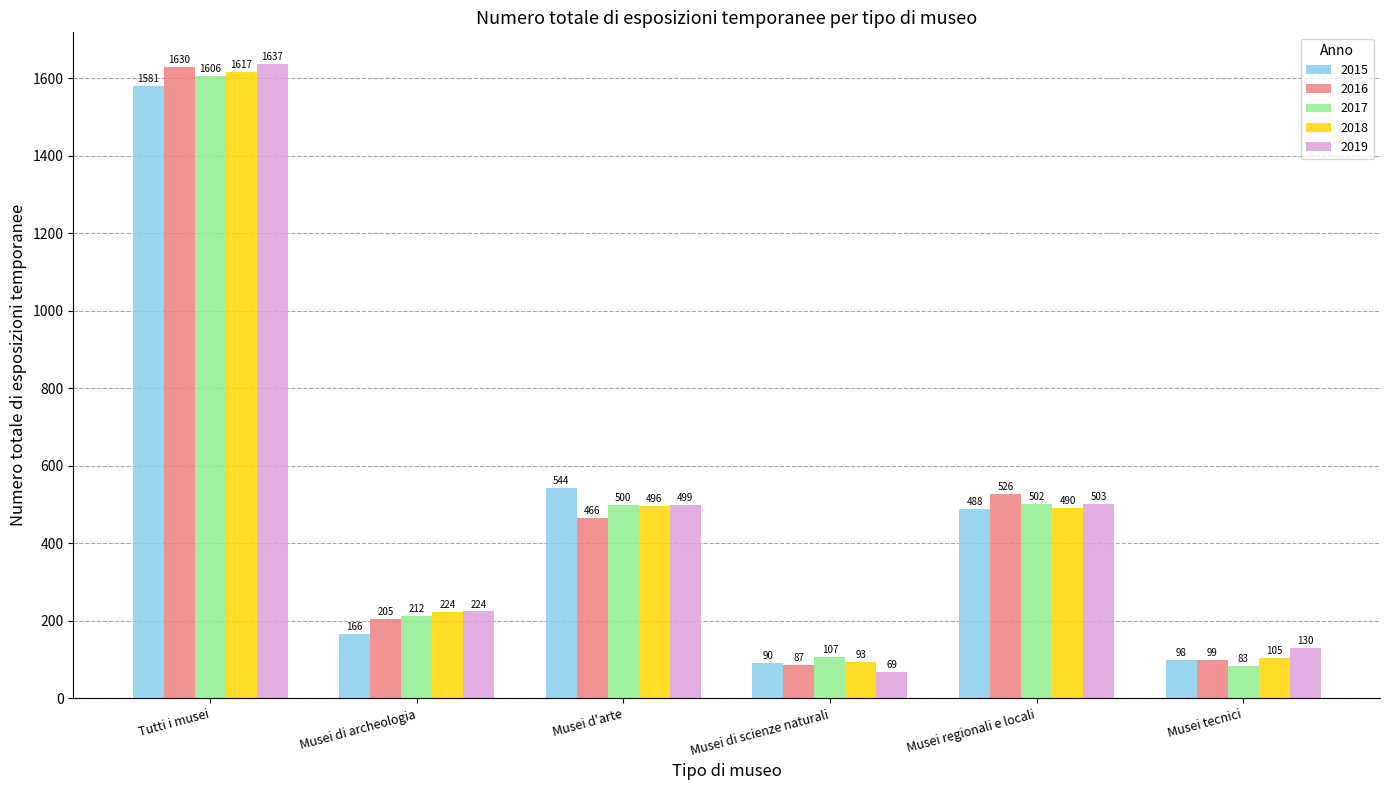

Does the chart contain stacked bars?

No